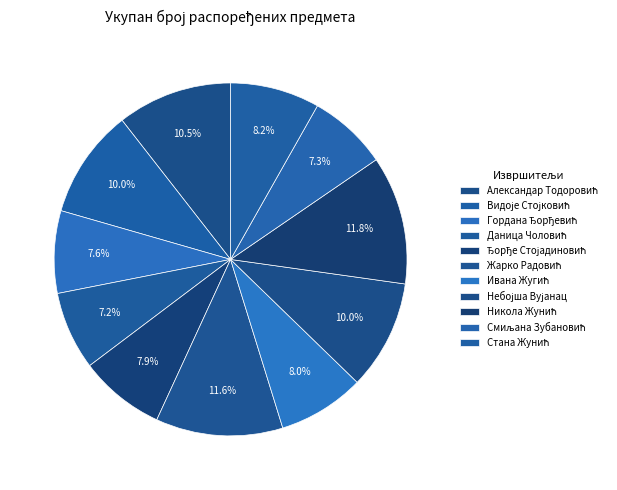

How many segments does this pie chart have?

11